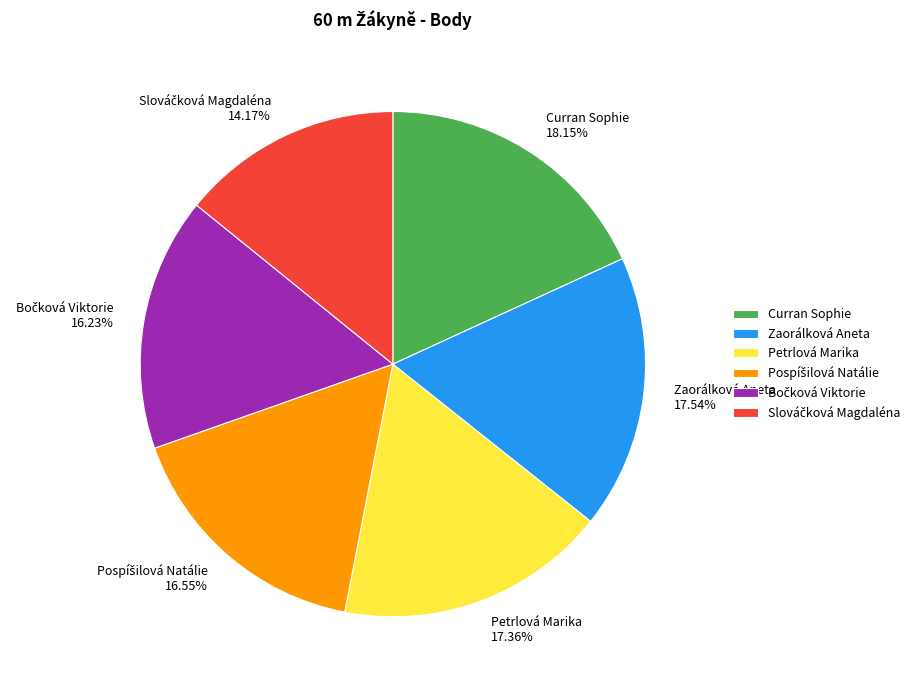

Is there a majority slice in this chart?

No